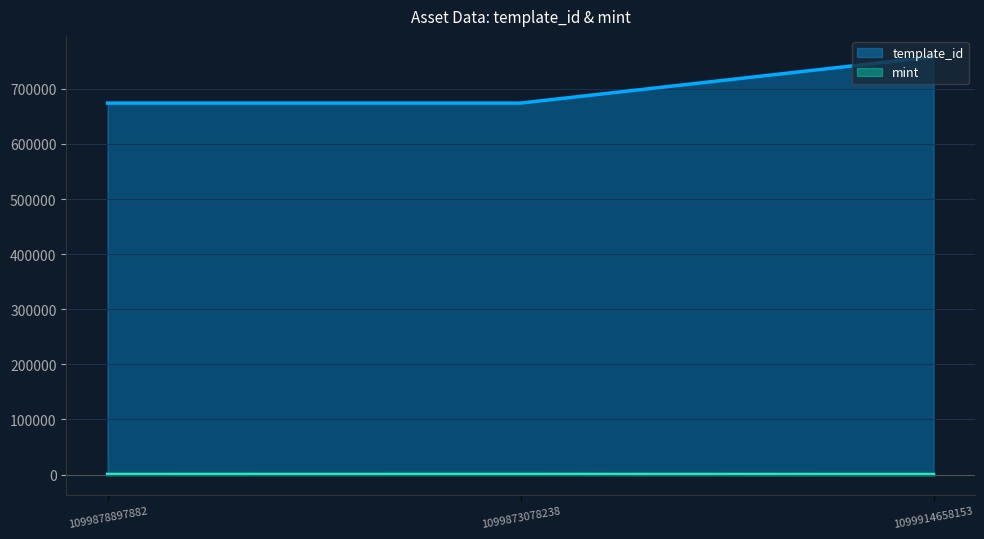

Between 1099878897882 and 1099873078238, which is larger?

1099873078238